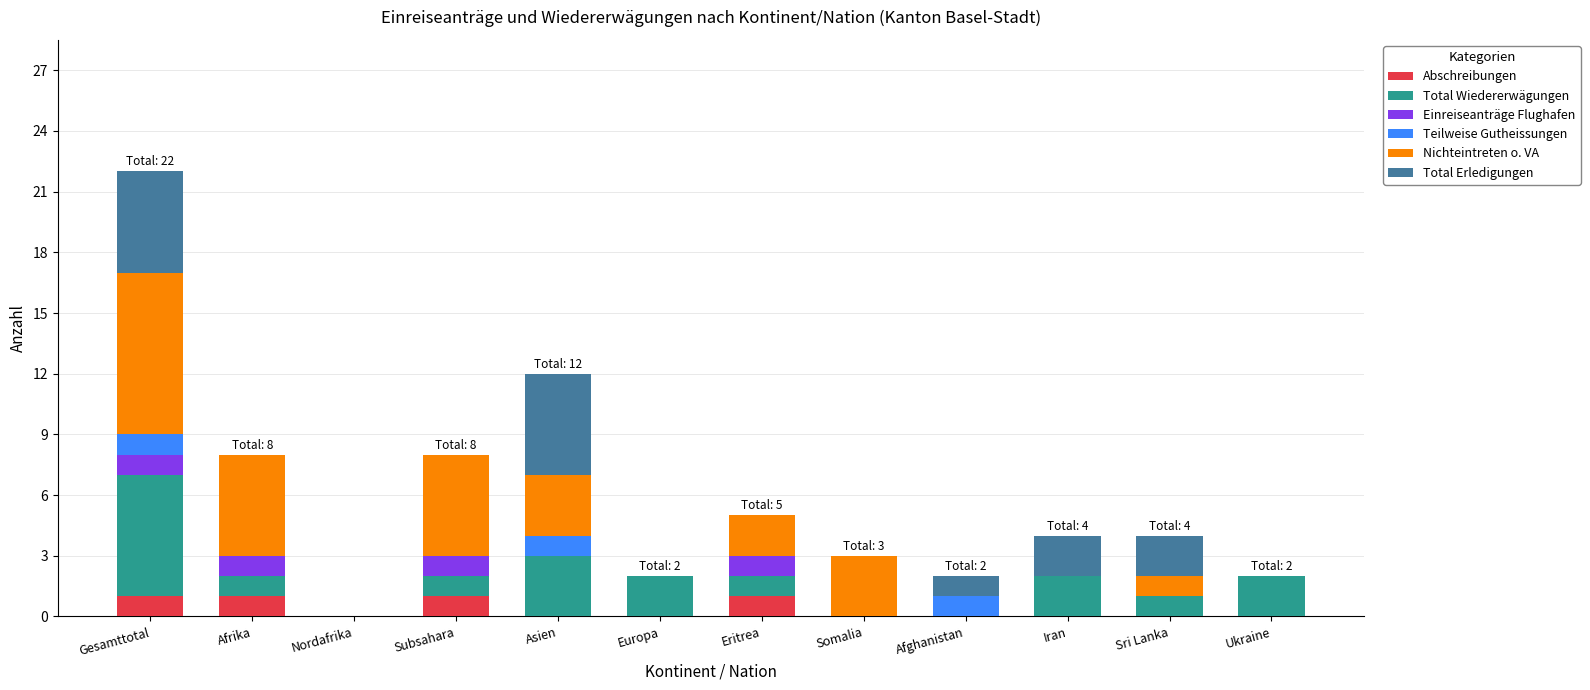

What is the sum of all Abschreibungen values?

4